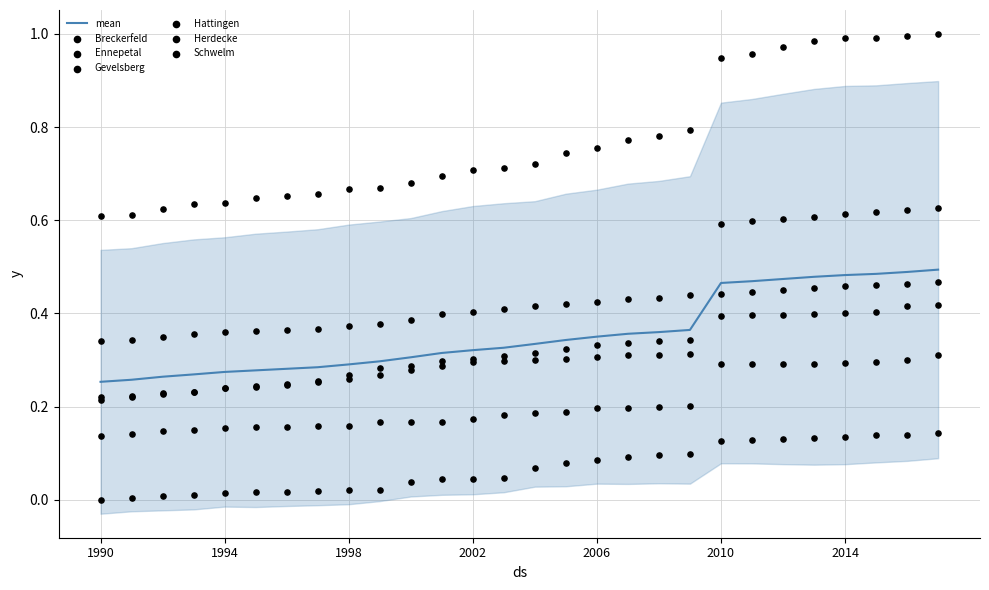

At which category is the sum across all series the highest?

2017